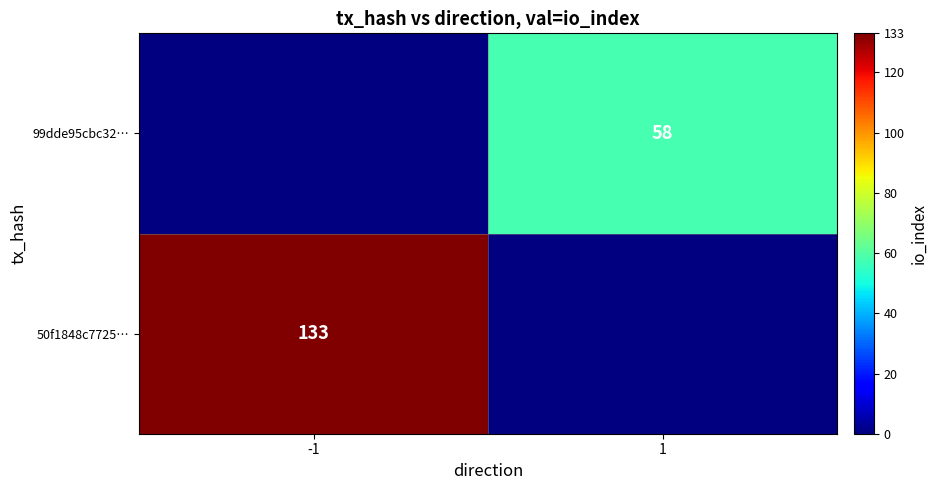

How many categories are shown in the chart?

2